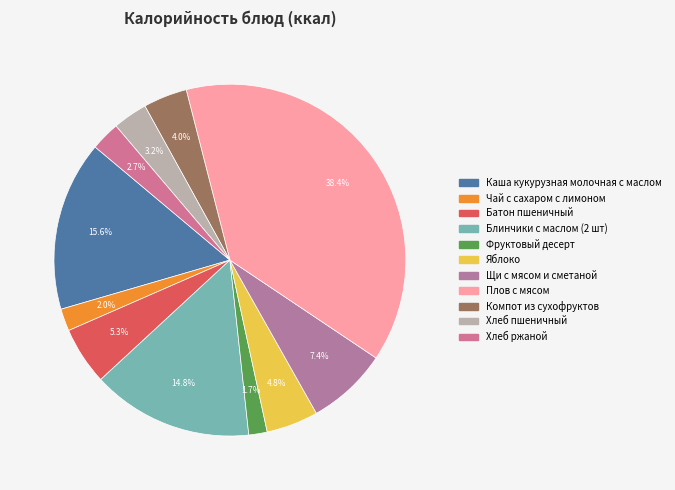

How many slices are in this pie chart?

11